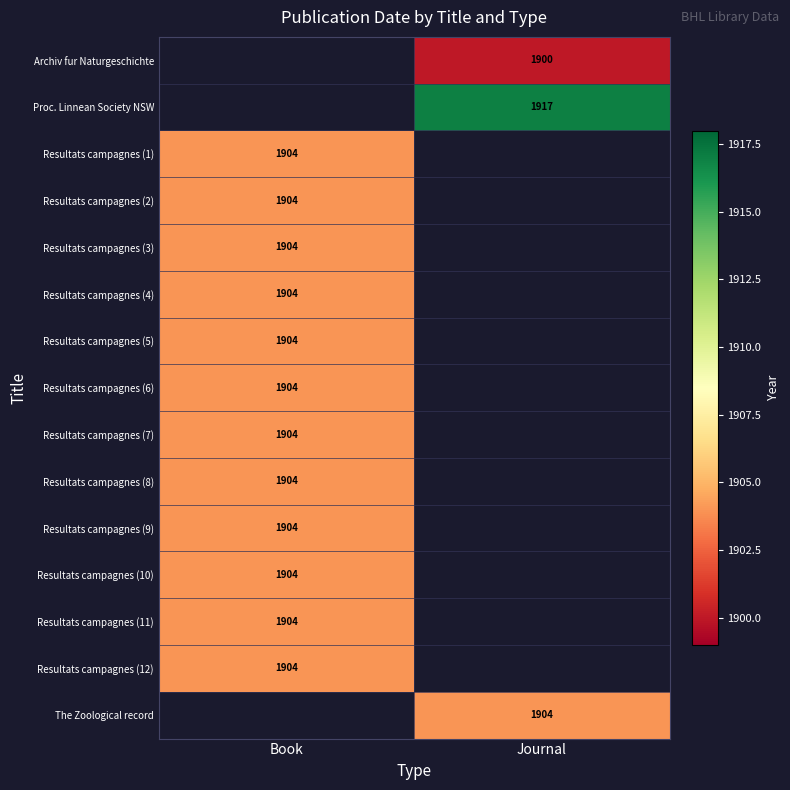

Is it true that Resultats campagnes (7) equals 2987 at Book?

False